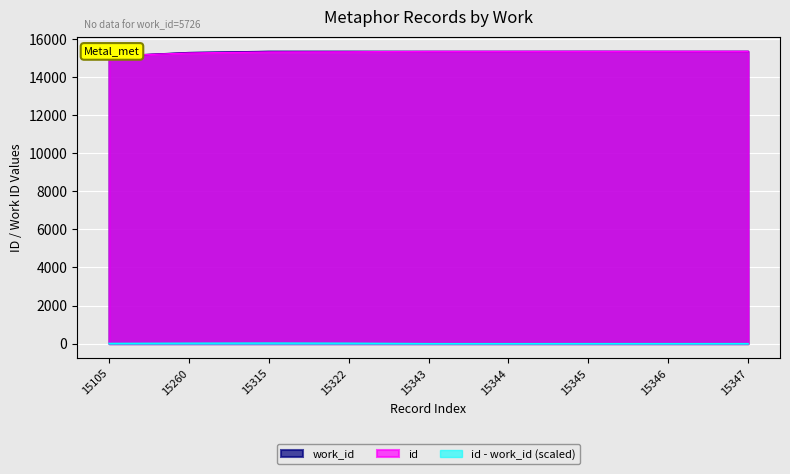

The work_id series shows 15347.0 at 15345. True or false?

True